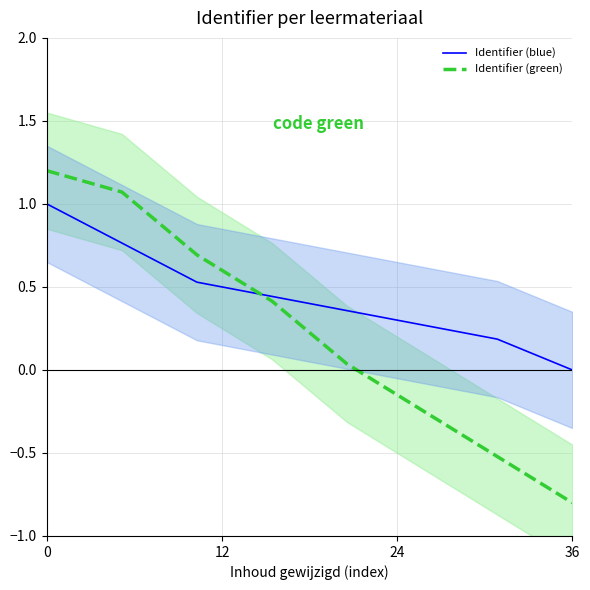

Which series ends up on top after the final intersection of Identifier (green) and Identifier (blue)?

Identifier (blue)